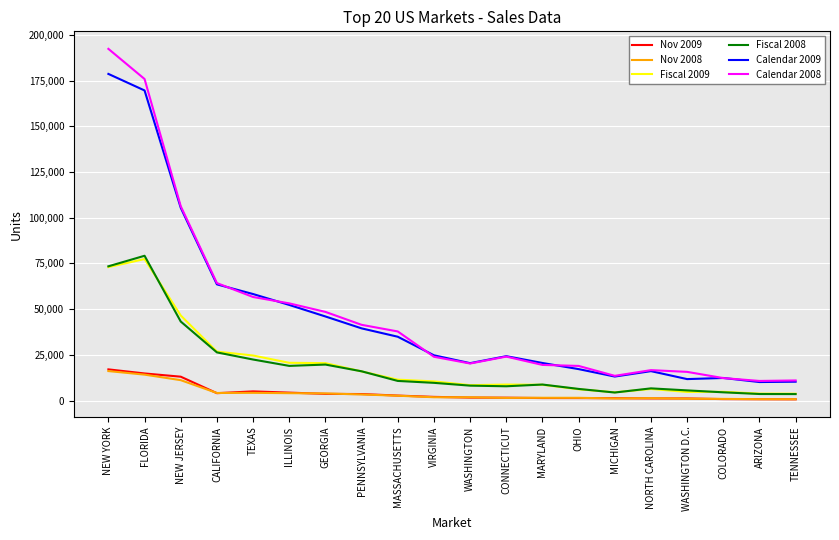

True or false: Calendar 2008 and Nov 2009 cross at least once.

False